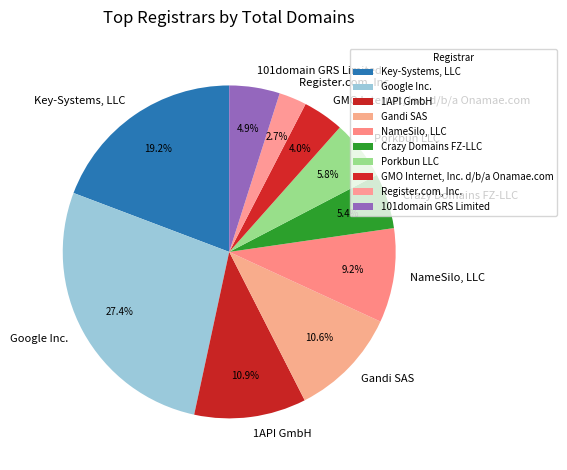

To the nearest percent, what percentage of the pie is Porkbun LLC?

6%